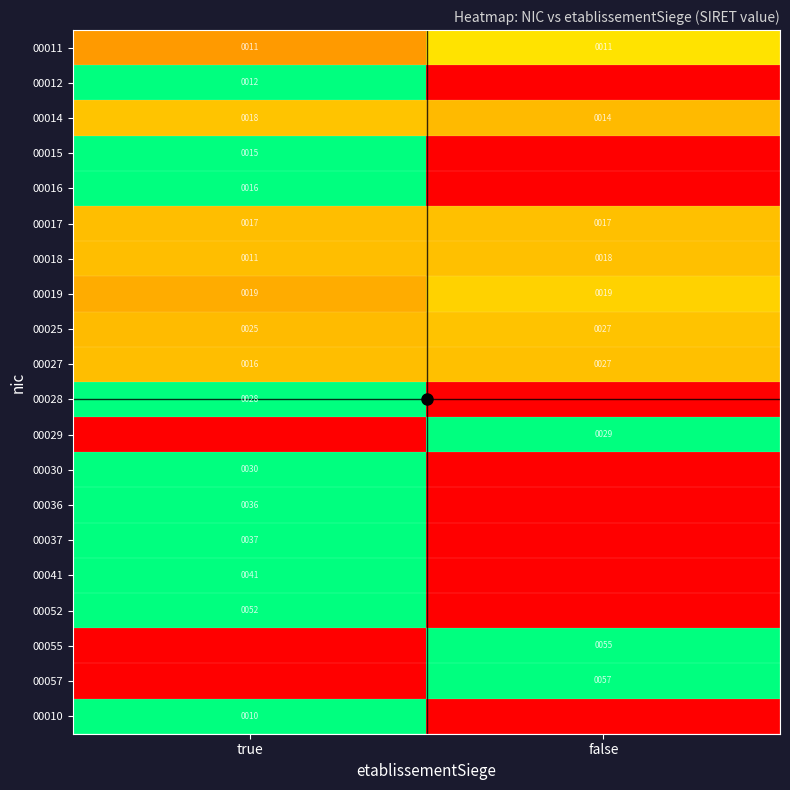

What is the total value across all series at false?

6.6